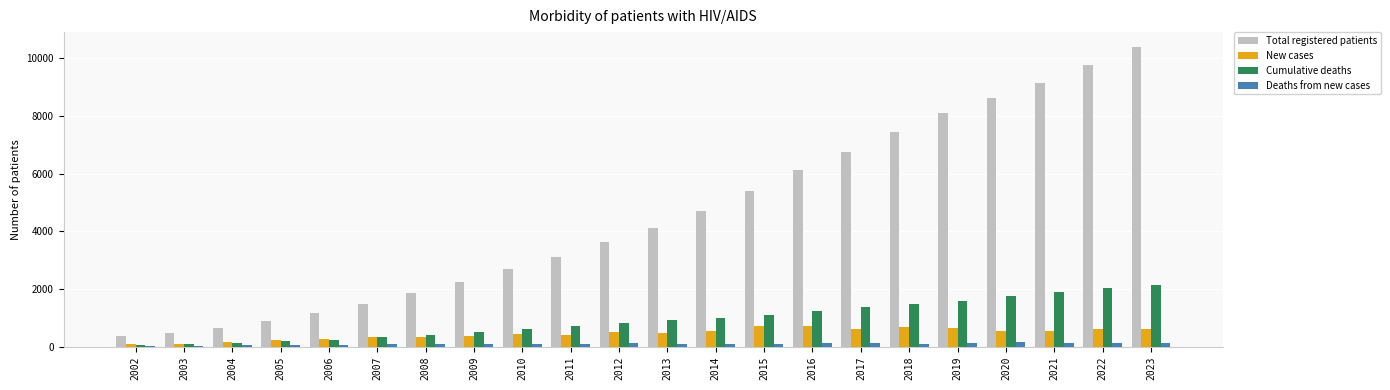

Between 2006 and 2022, which series saw the biggest shift?

Total registered patients